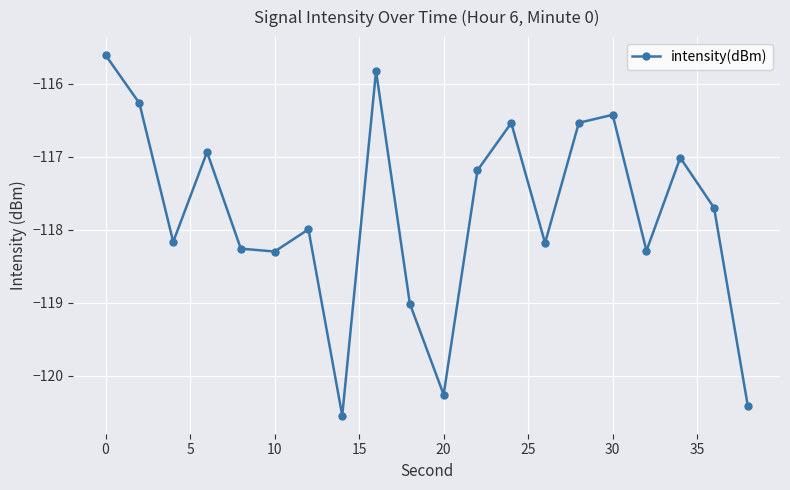

How many points are higher than both their immediate neighbors (excluding endpoints)?

6